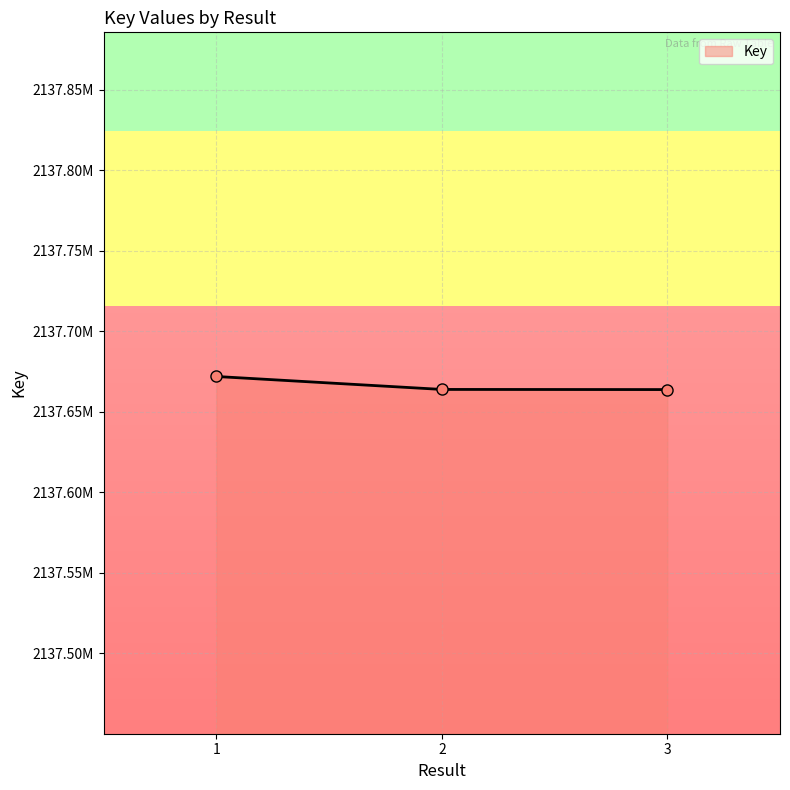

Is this an area chart (filled region under the line)?

Yes